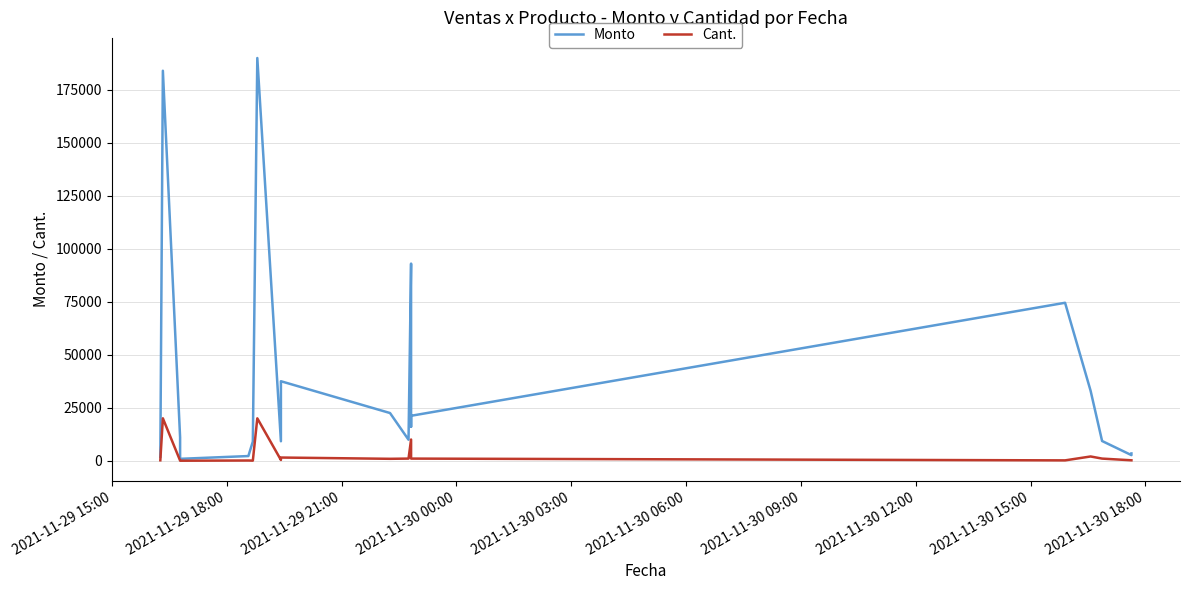

What is the minimum value for Cant.?

1